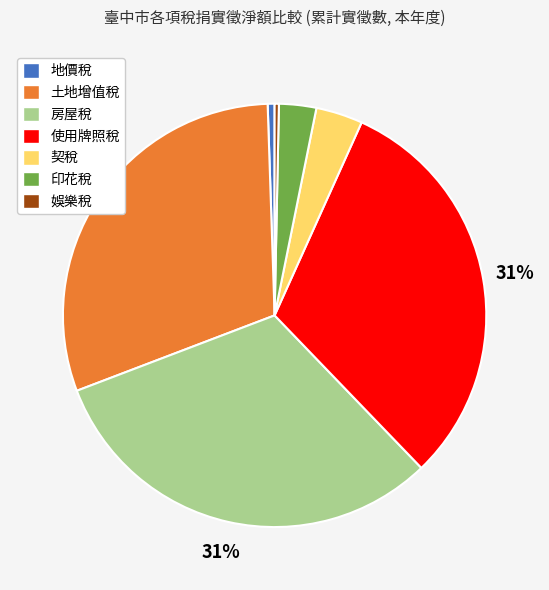

True or false: 使用牌照稅 accounts for 37% of the total.

False